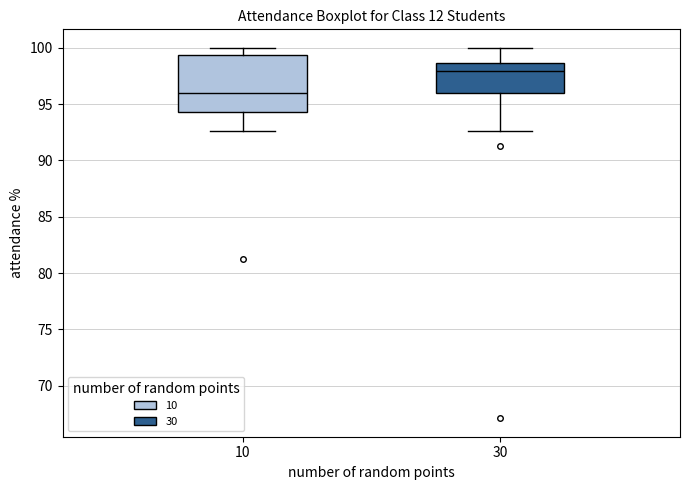

Where is the upper edge of the box at x = 30 on the y-axis? The values are not printed on the chart, so give them approximately, as read against the axis.

98.5